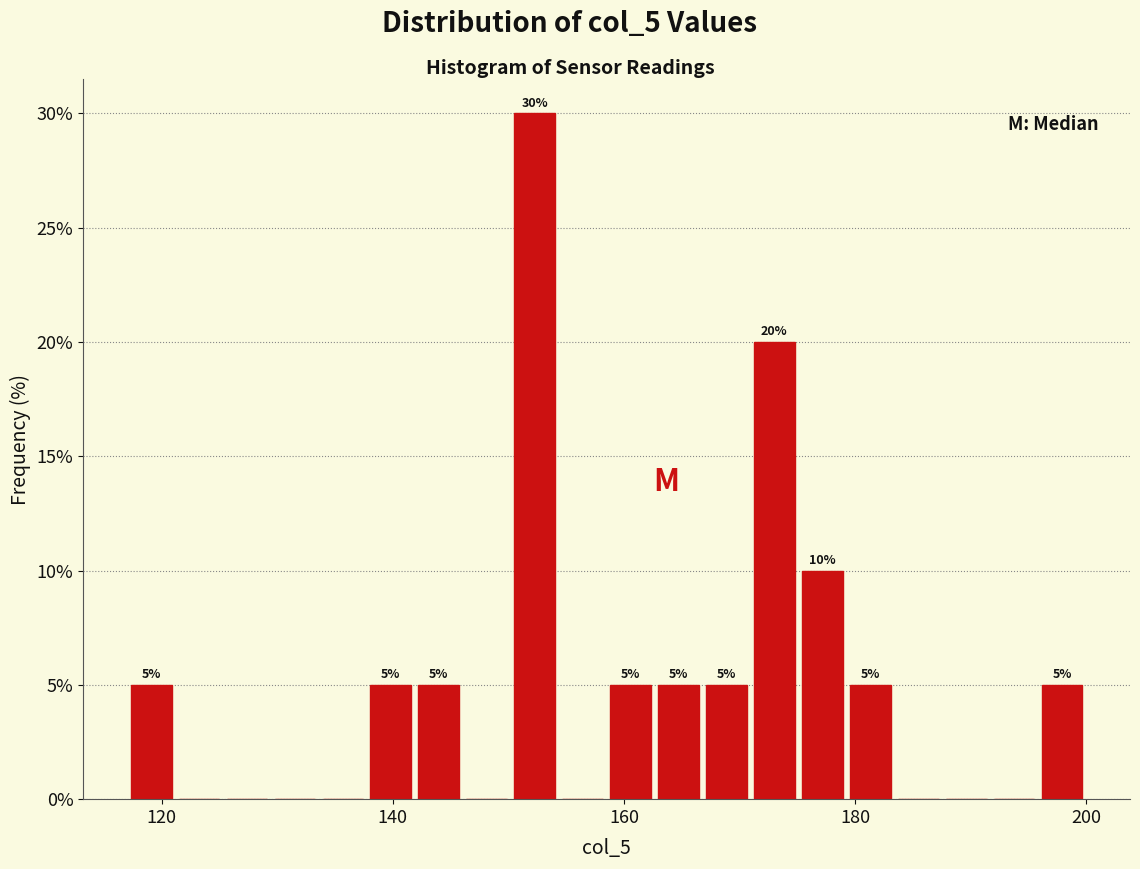

Around what value on the x-axis is the tallest bar? Give the approximate position of its centre, as read against the axis.

152